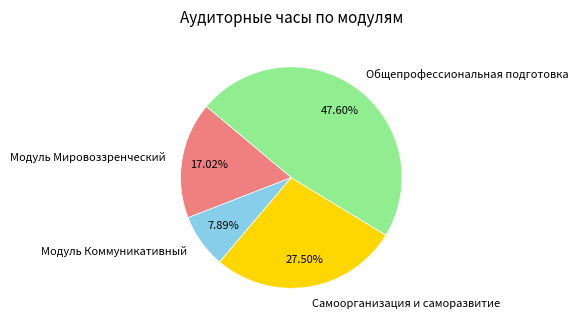

Approximately how many times larger is the value at Общепрофессиональная подготовка compared to Модуль Мировоззренческий?

2.8